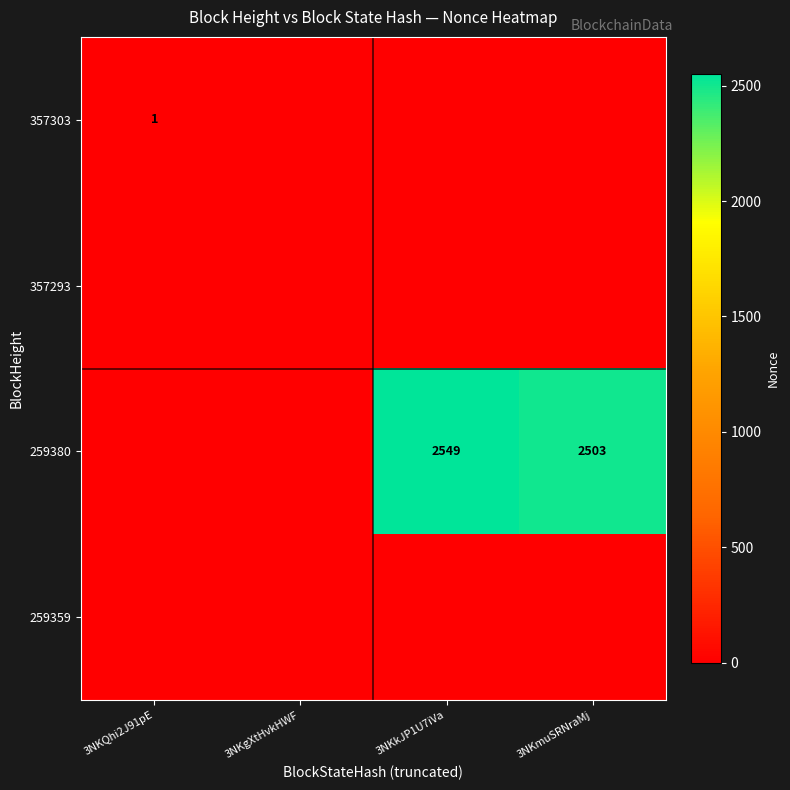

The 259380 series shows 2503 at 3NKmuSRNraMj. True or false?

True